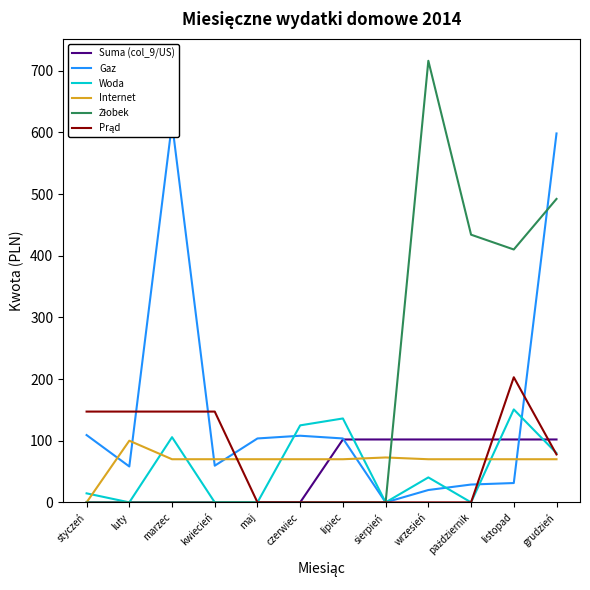

What position from the left is październik?

10